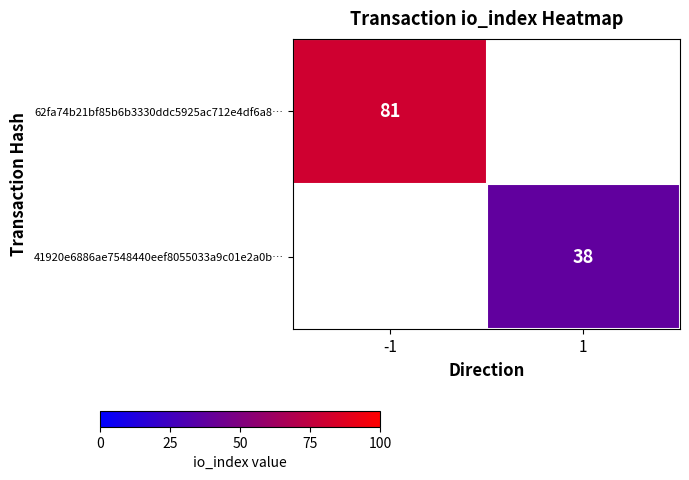

Is the value of 62fa74b21bf85b6b3330ddc5925ac712e4df6a8… at -1 greater than the value of 41920e6886ae7548440eef8055033a9c01e2a0b… at 1?

Yes